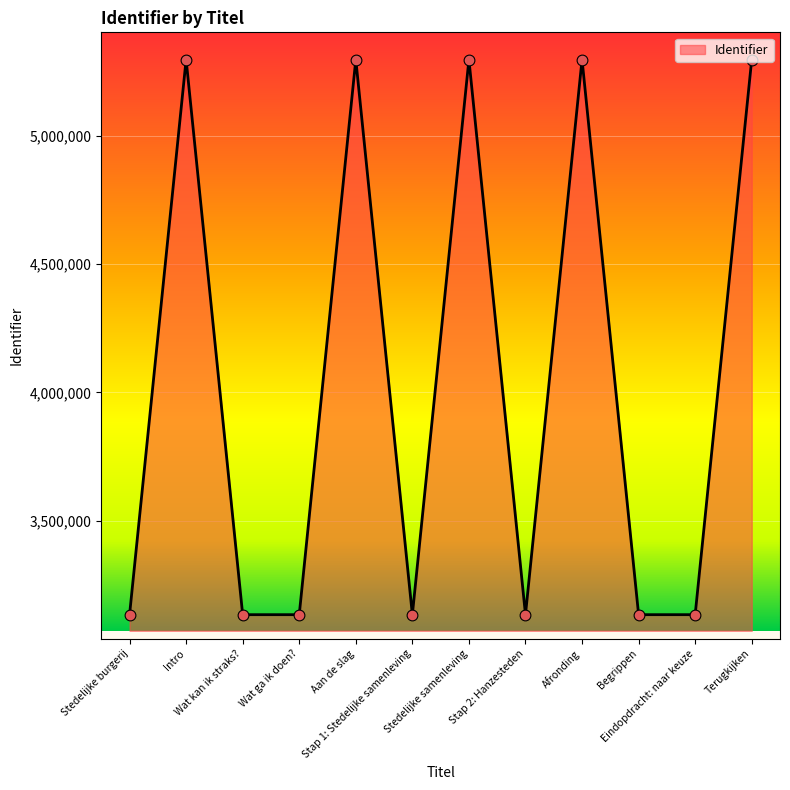

What is the ratio of the value at Intro to the value at Eindopdracht: naar keuze?

1.7